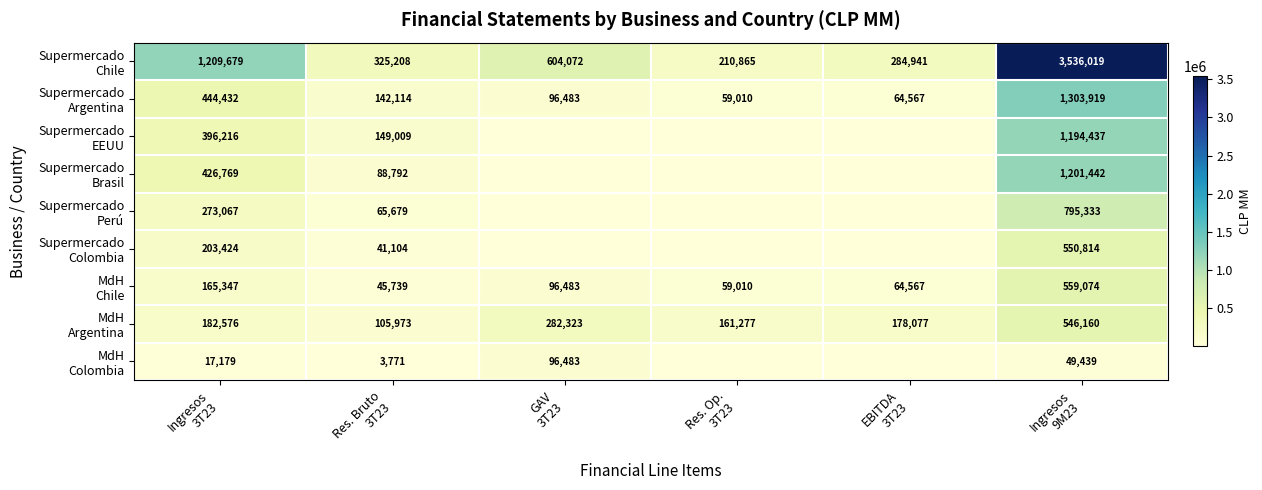

Which series has the largest total across all categories?

Supermercado Chile